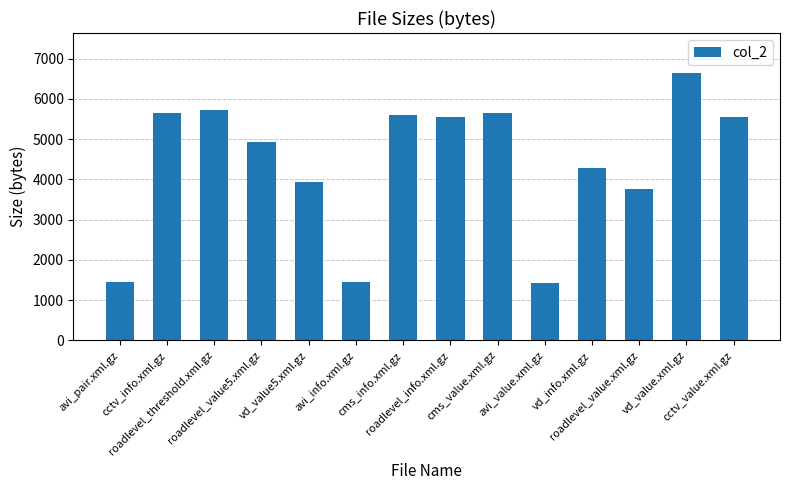

What is the label of the 13th bar from the left?

vd_value.xml.gz